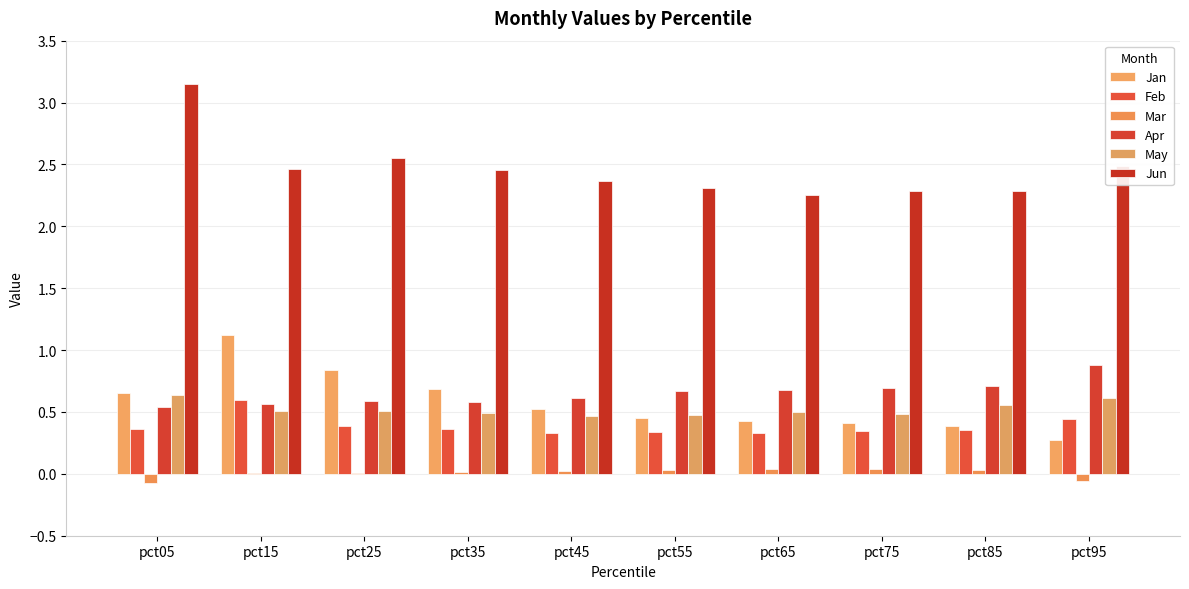

How many distinct data groups are displayed?

6